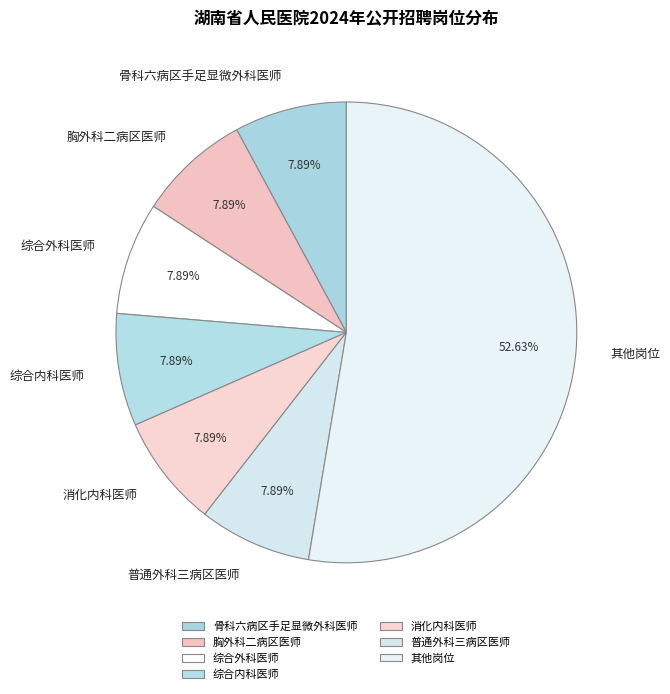

Do 其他岗位 and 普通外科三病区医师 together represent more than half of the pie?

Yes